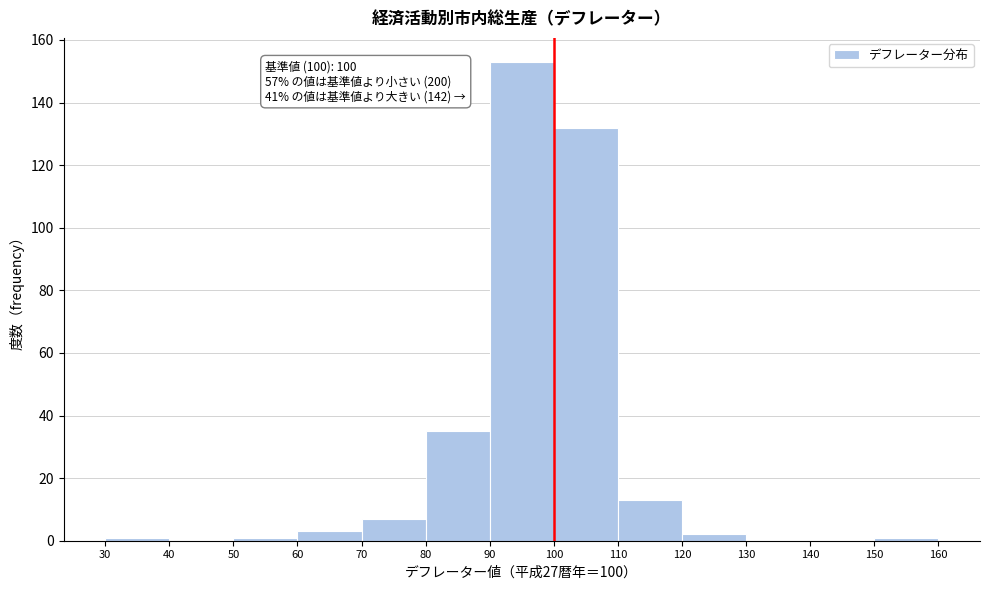

Which range on the x-axis has the tallest bar?

90 to 100